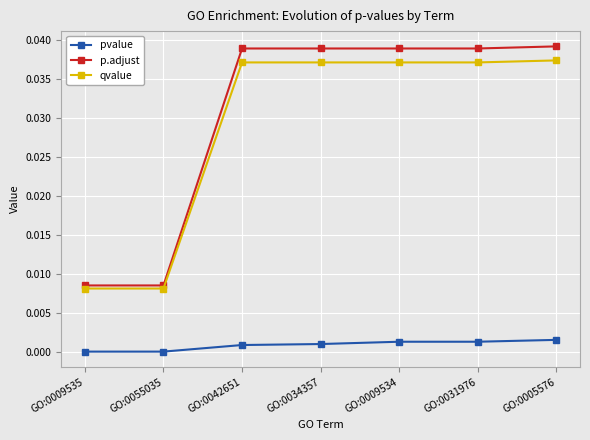

Count the number of categories in the chart.

7